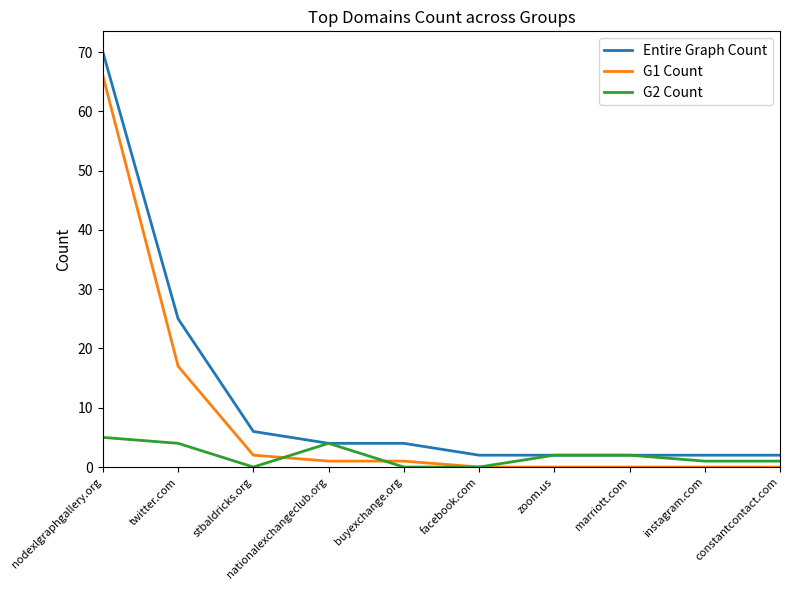

What is the spread (max minus min) of values at facebook.com?

2